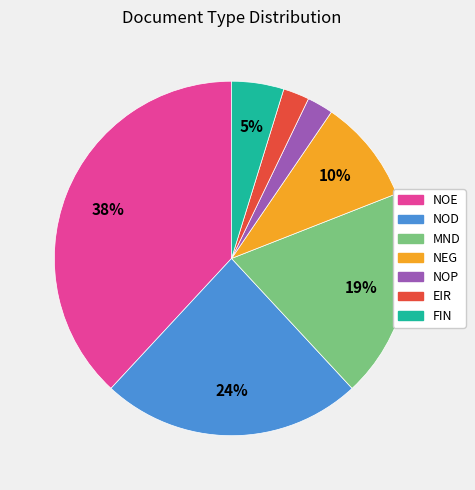

Which slice is the largest?

NOE